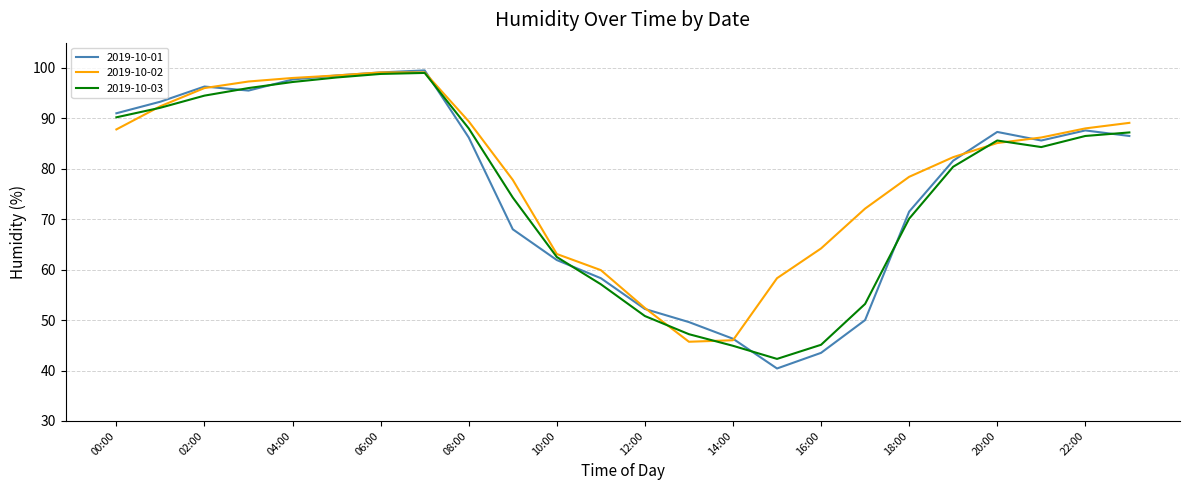

What is the minimum value for 2019-10-03?

42.3